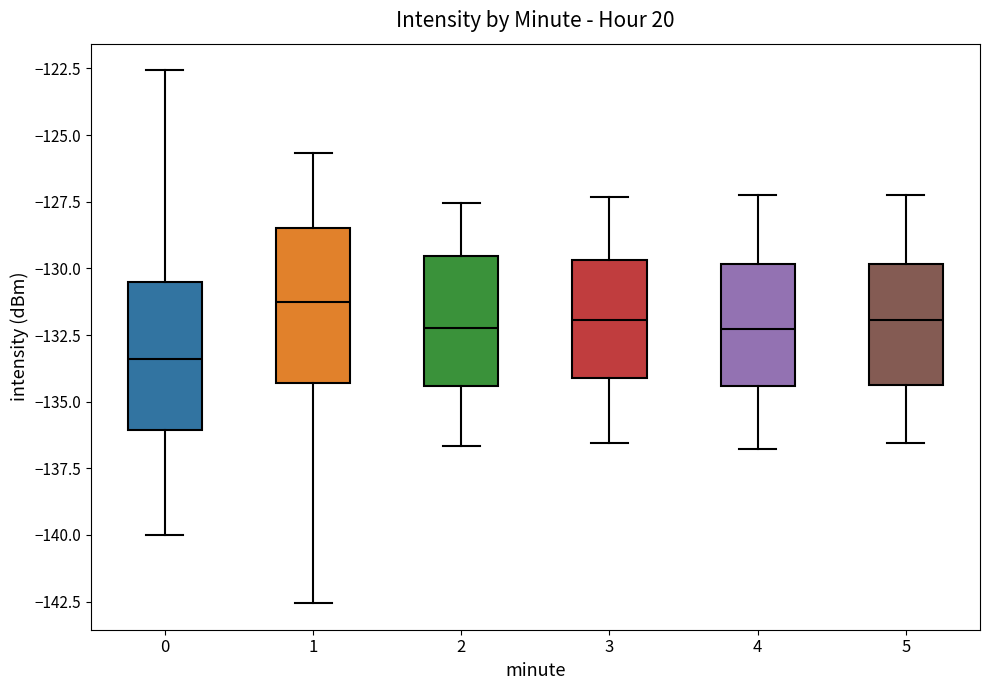

Which box has the highest median line?

1